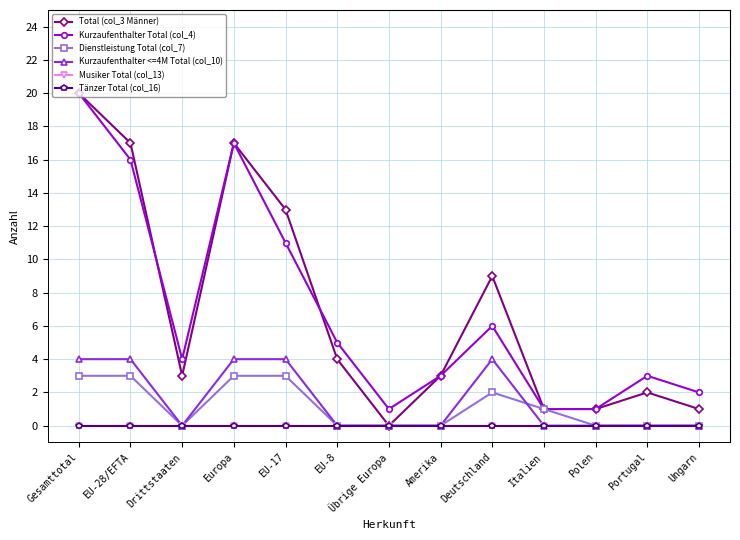

What is the label of the 9th point from the right?

EU-17